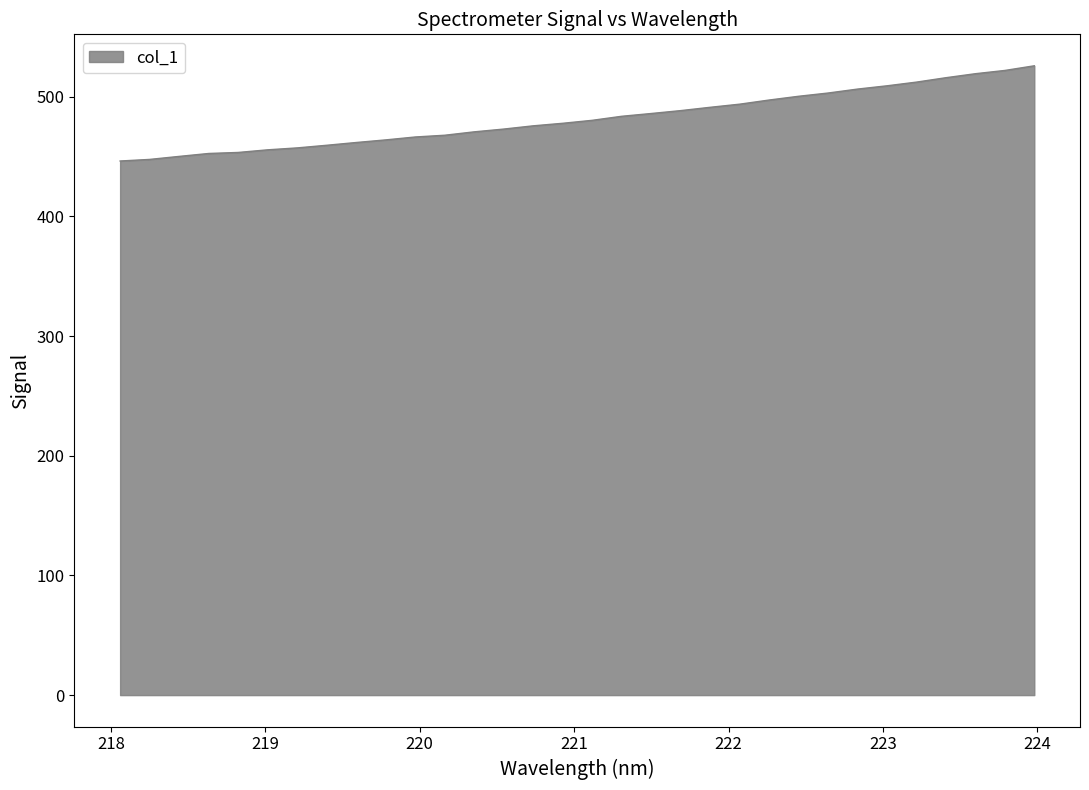

What is the maximum value shown in the chart?

525.9